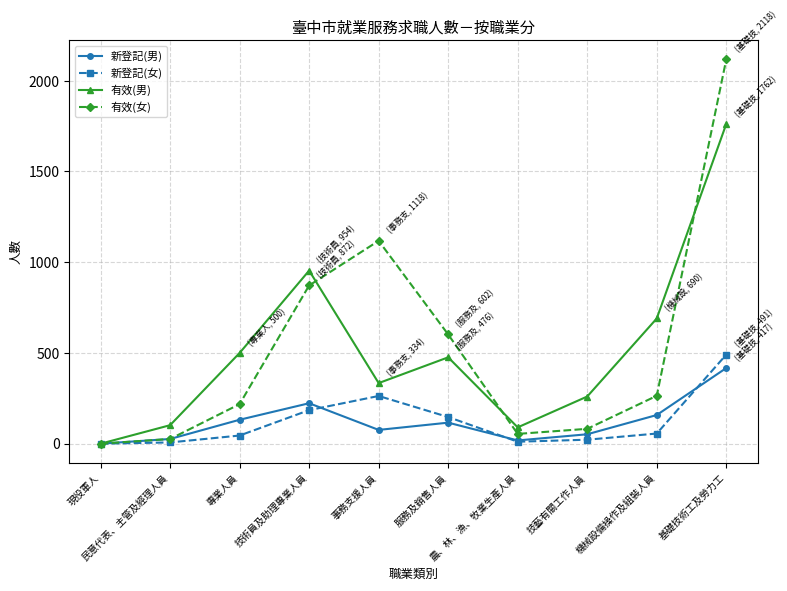

What are all the series names shown in the legend?

新登記(男), 新登記(女), 有效(男), 有效(女)